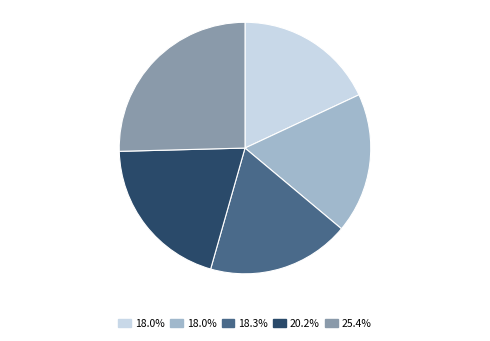

How many slices are in this pie chart?

5